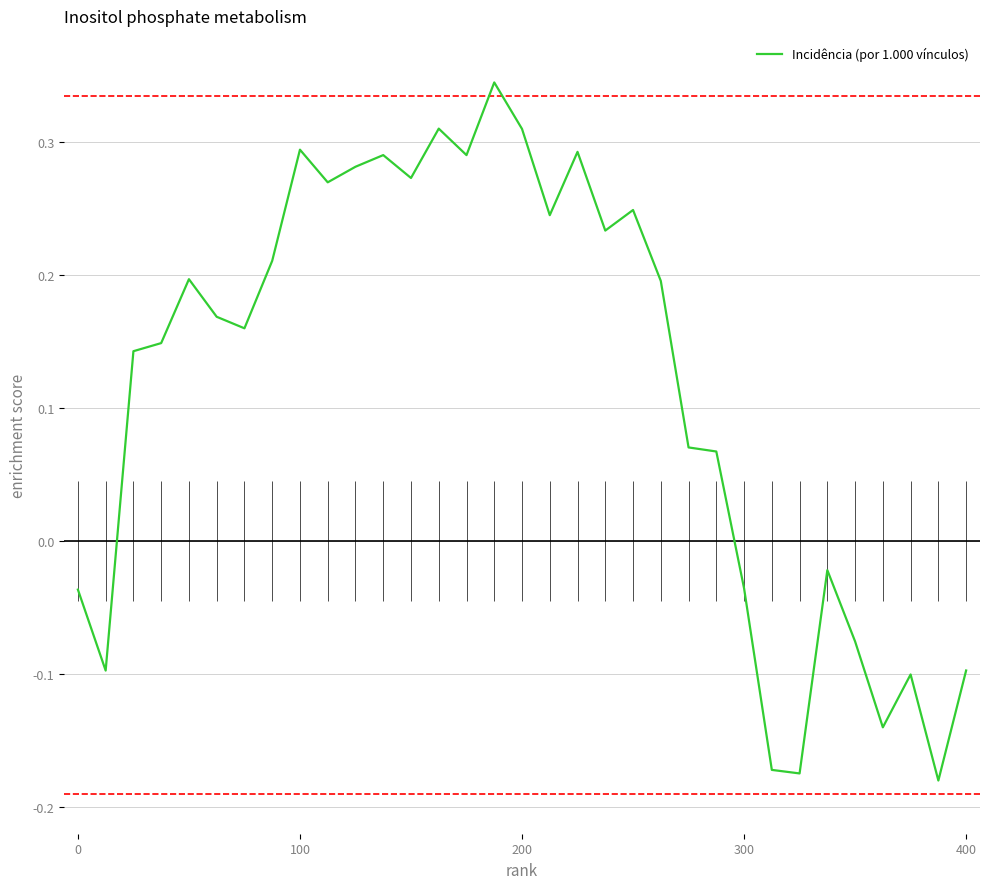

How many categories are shown in the chart?

33